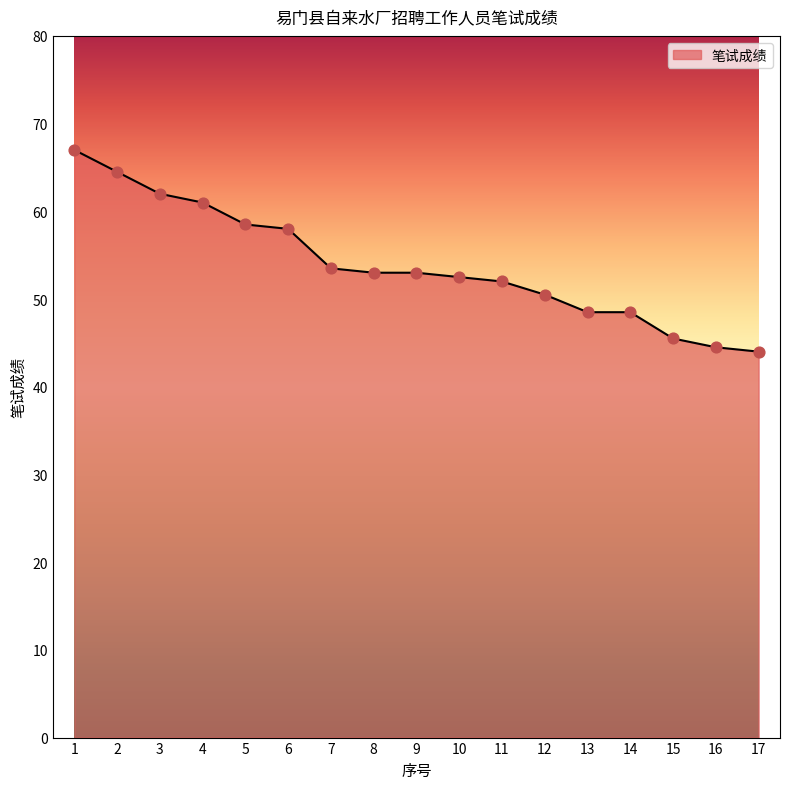

Approximately how many times larger is the value at 1 compared to 10?

1.3